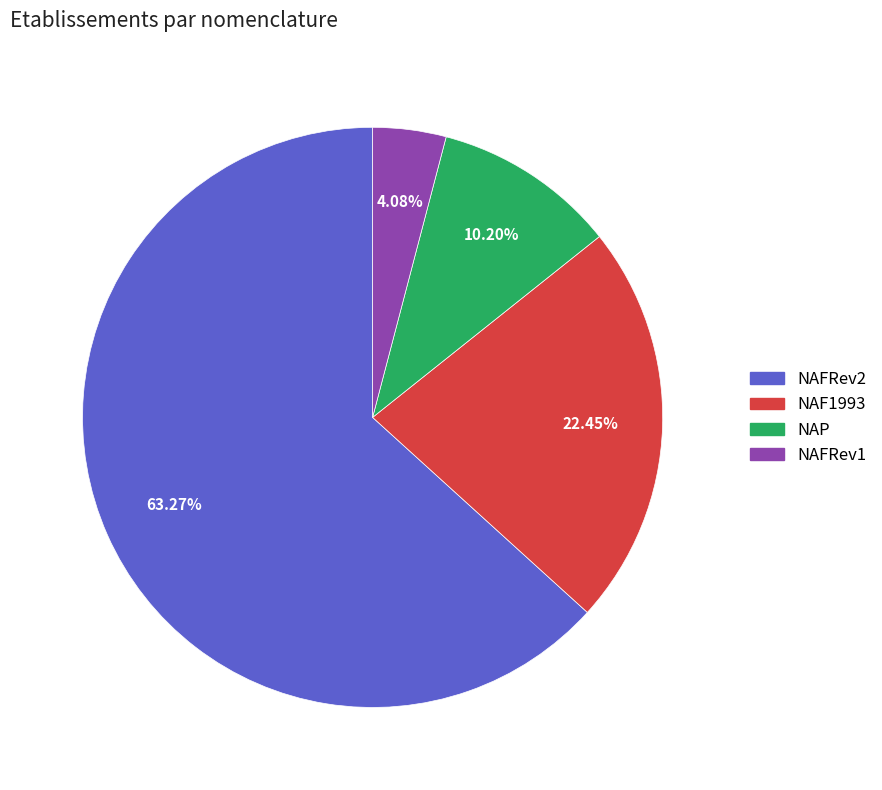

Which slice represents more than half of the pie?

NAFRev2